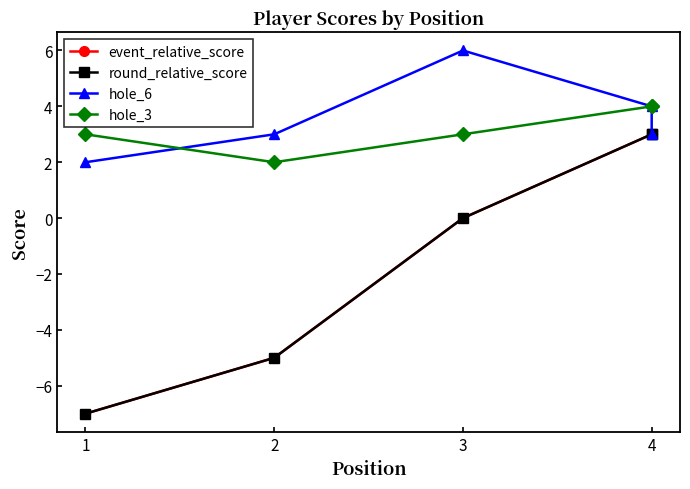

The value of round_relative_score at 4 is 5. True or false?

False